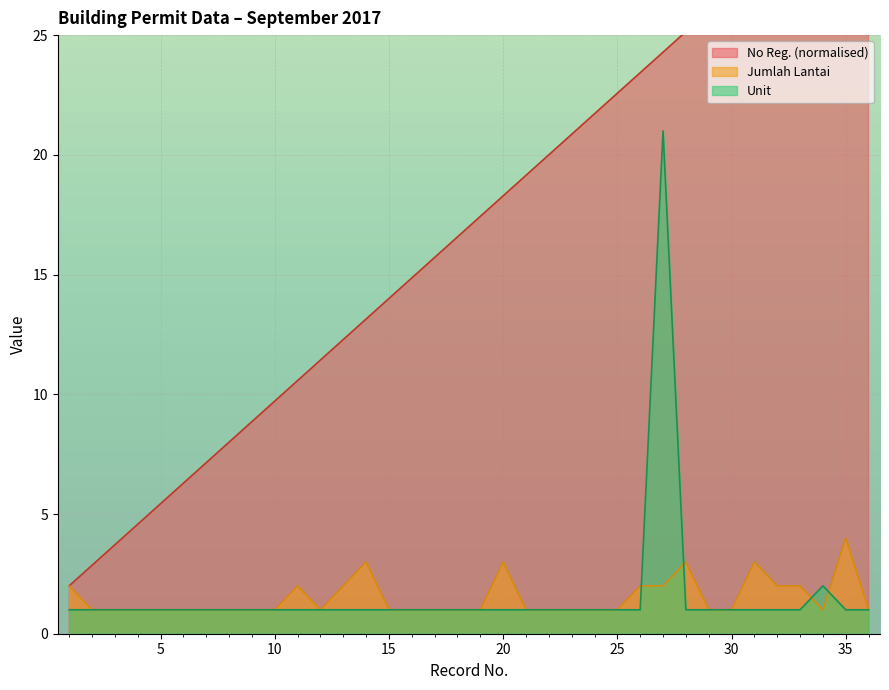

Which series changed the most between 2 and 23?

No Reg.